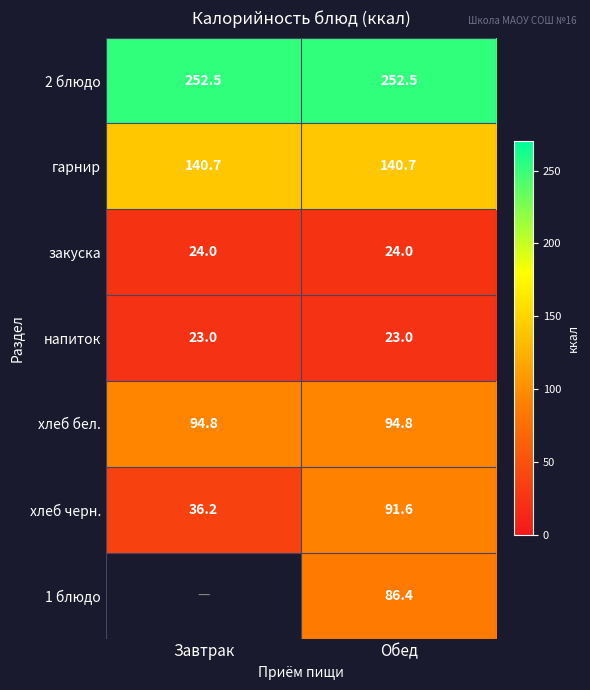

What is the spread (max minus min) of values at Завтрак?

229.6